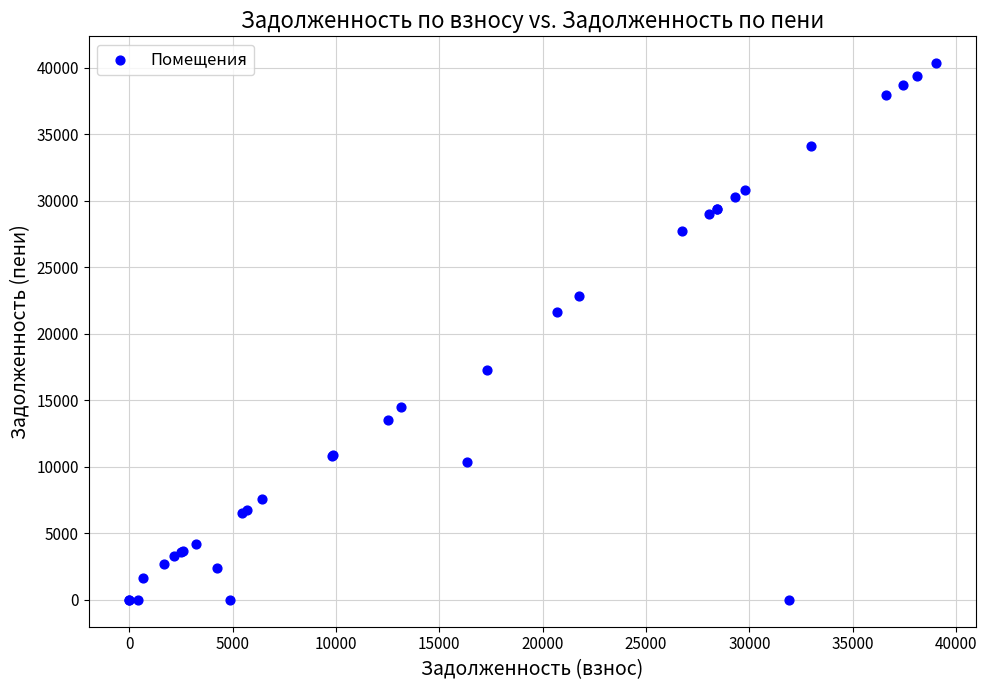

What Y value in the scatter plot is closest to 20180?

21649.6